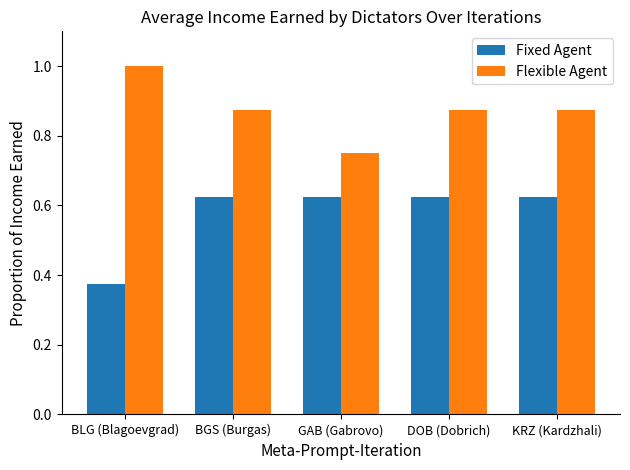

Rank the series by their average value, from lowest to highest.

Fixed Agent, Flexible Agent